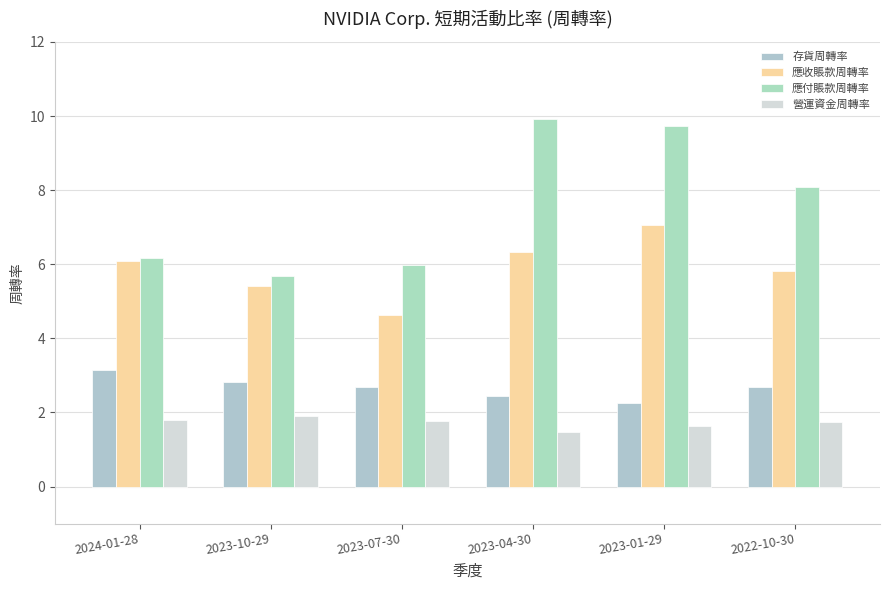

List the series in order of their overall mean, lowest first.

營運資金周轉率, 存貨周轉率, 應收賬款周轉率, 應付賬款周轉率